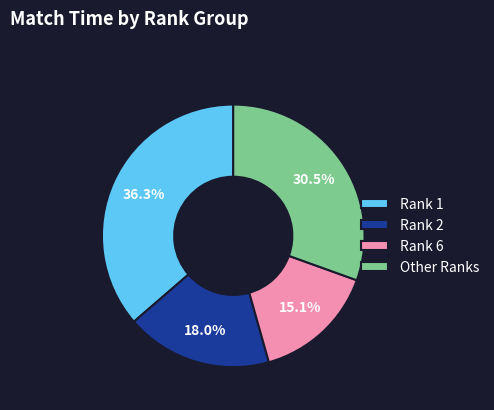

What portion of the pie excludes Rank 6?

84.9%